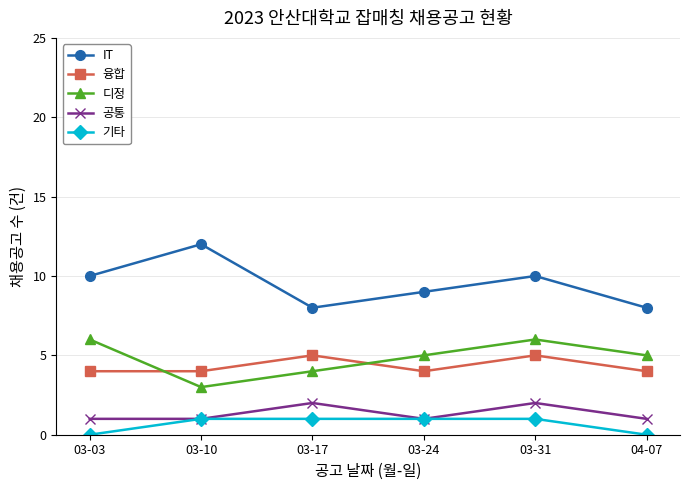

The value of 기타 at 03-24 is 1. True or false?

True